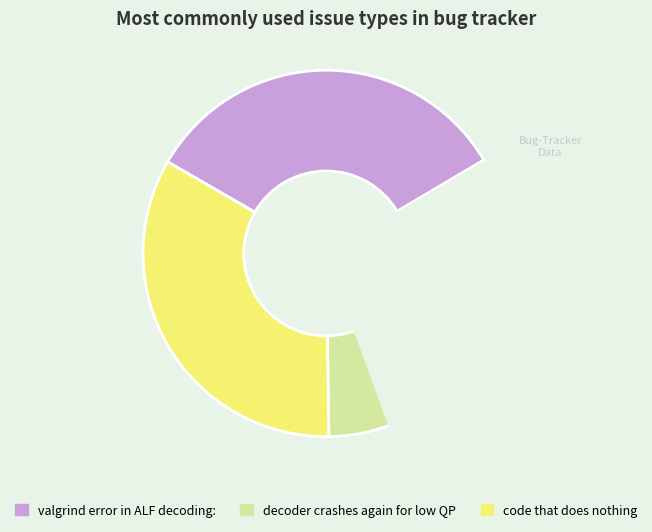

What is the largest slice in the pie chart?

code that does nothing